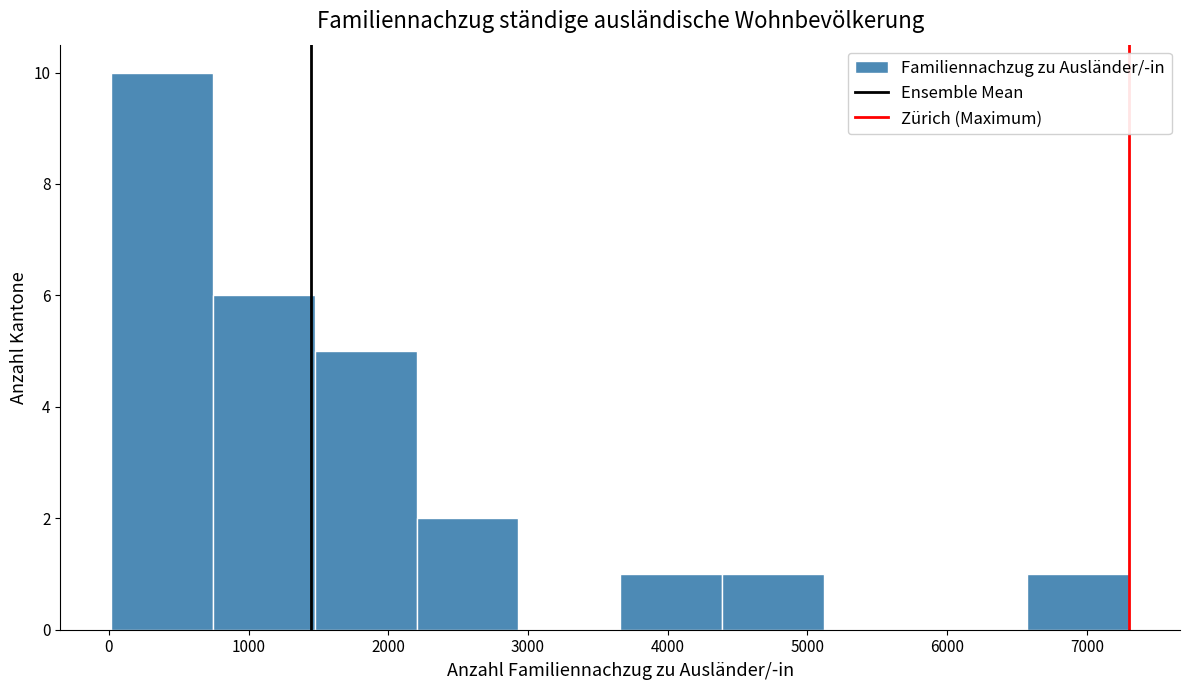

Which range on the x-axis has the tallest bar?

0 to 700